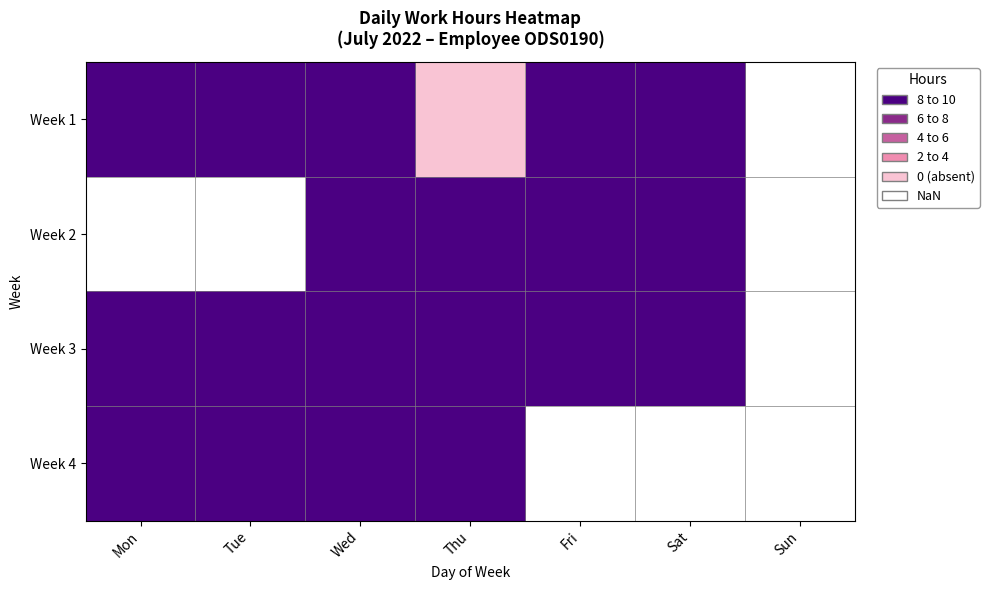

Rank the series by their maximum value, from highest to lowest.

Week 1, Week 2, Week 3, Week 4